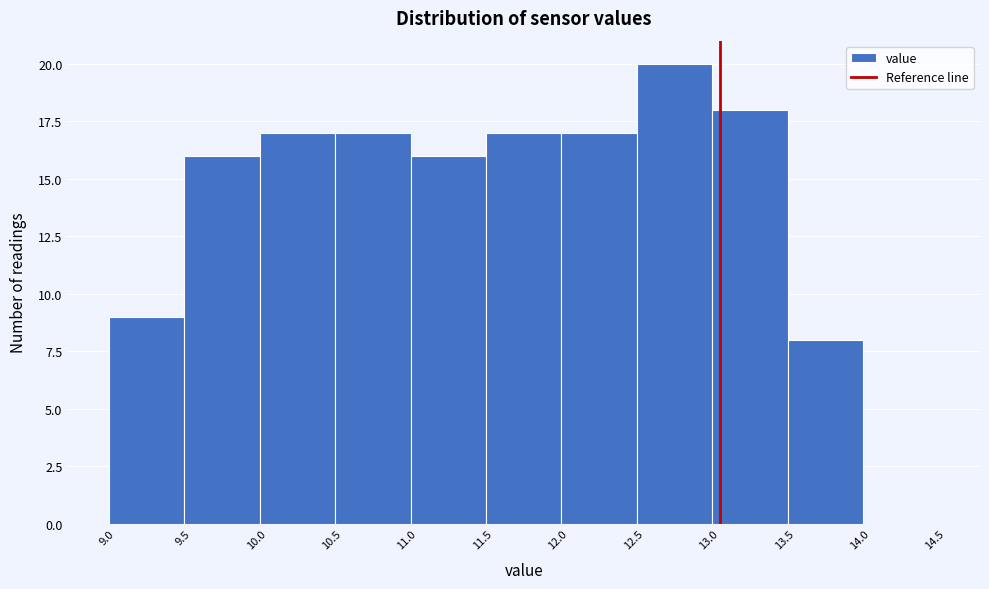

Over which range of the x-axis is the bar tallest?

12.45 to 12.95